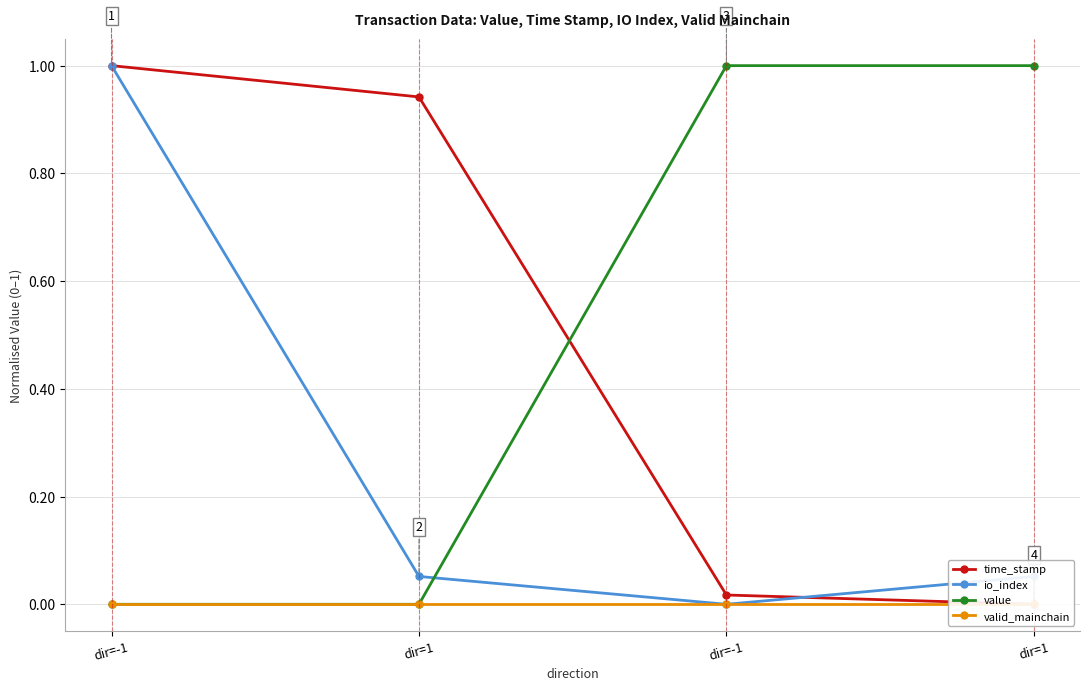

Rank the series at dir=-1 from lowest to highest value.

value, valid_mainchain, time_stamp, io_index